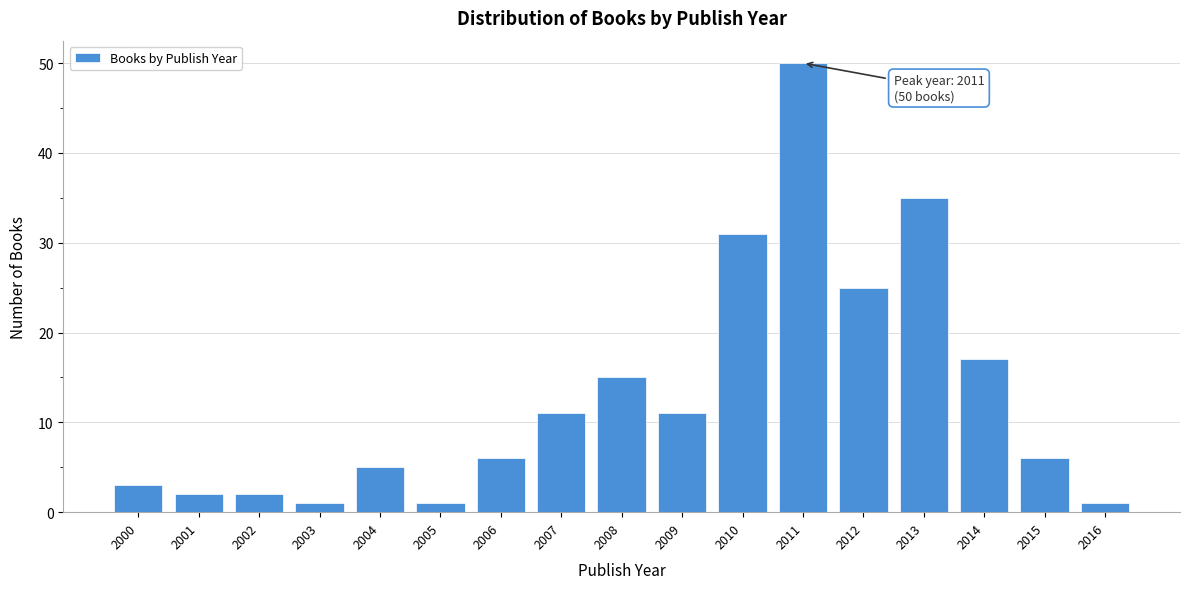

Reading left to right, list all the values displayed in this chart.

3	2	2	1	5	1	6	11	15	11	31	50	25	35	17	6	1